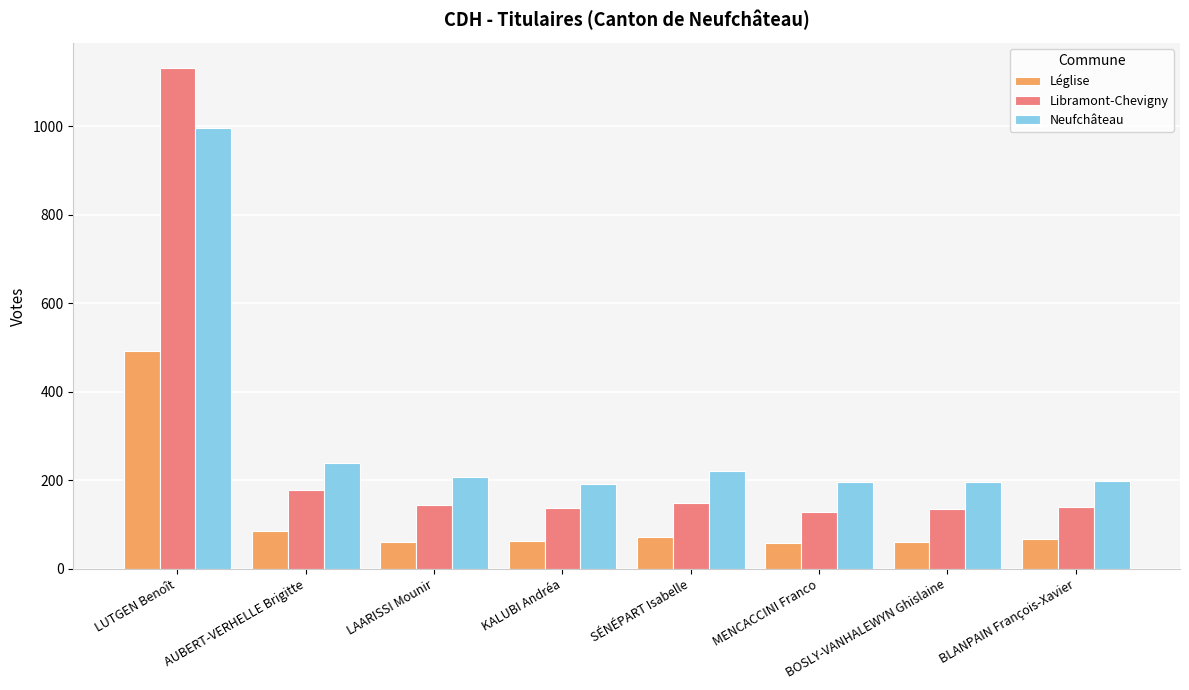

Which series has the widest spread of values?

Libramont-Chevigny